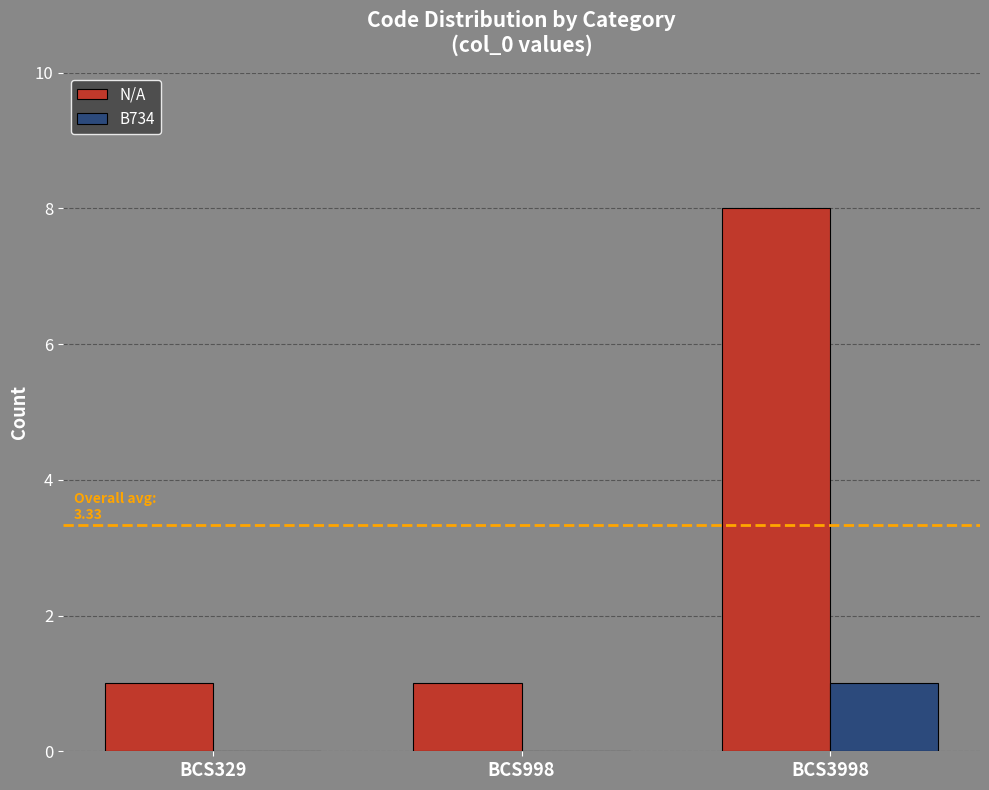

Which series has the largest total across all categories?

N/A